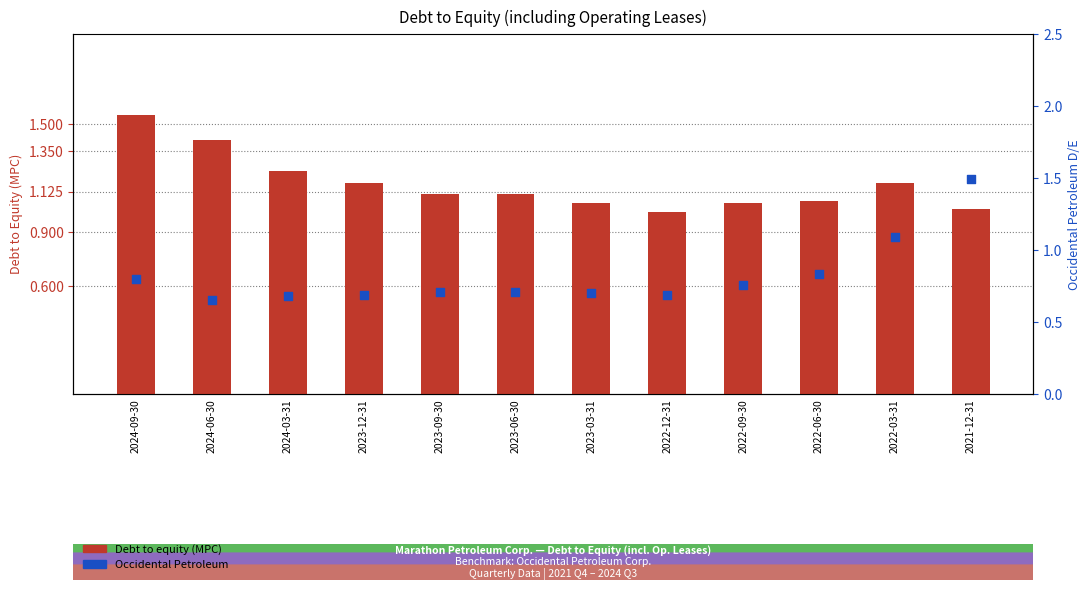

At how many categories does at least one series exceed 1?

12